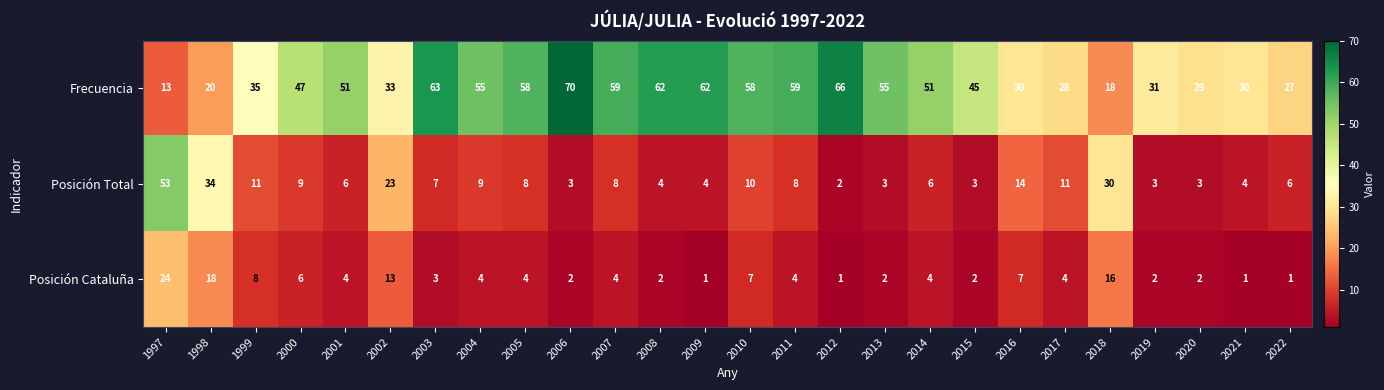

What is the maximum value shown in the chart?

70